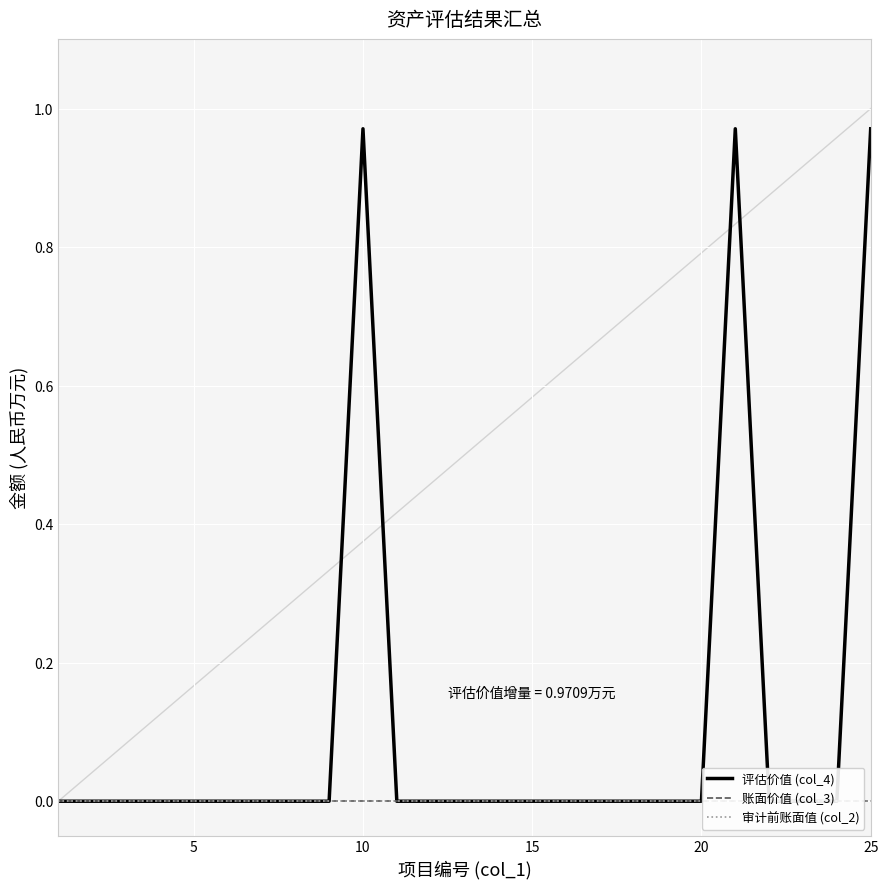

Which series has the largest total across all categories?

评估价值 (col_4)